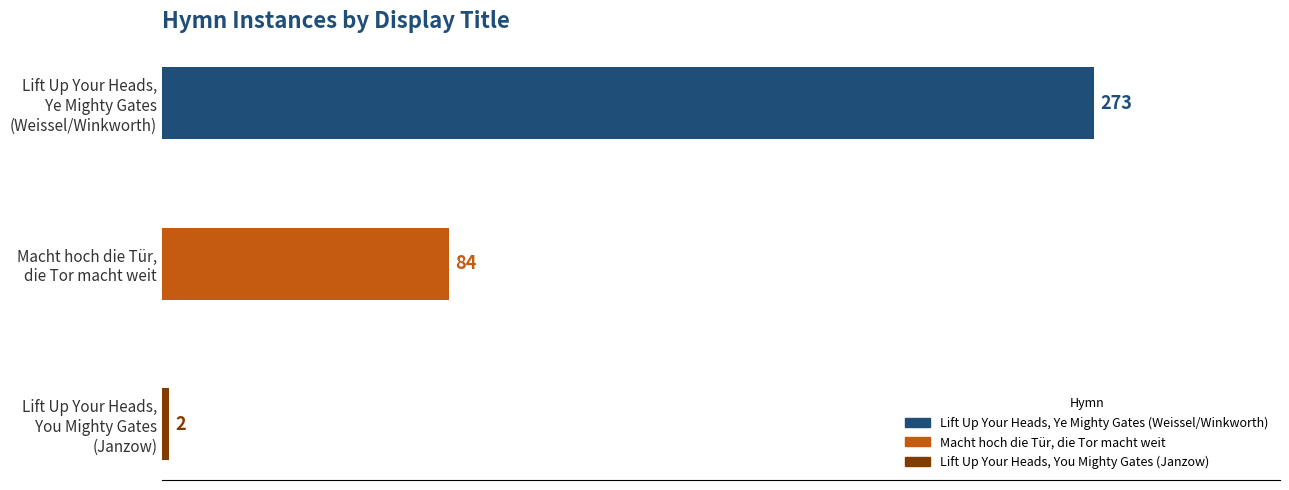

At which label is the value closest to 137?

Macht hoch die Tür,
die Tor macht weit